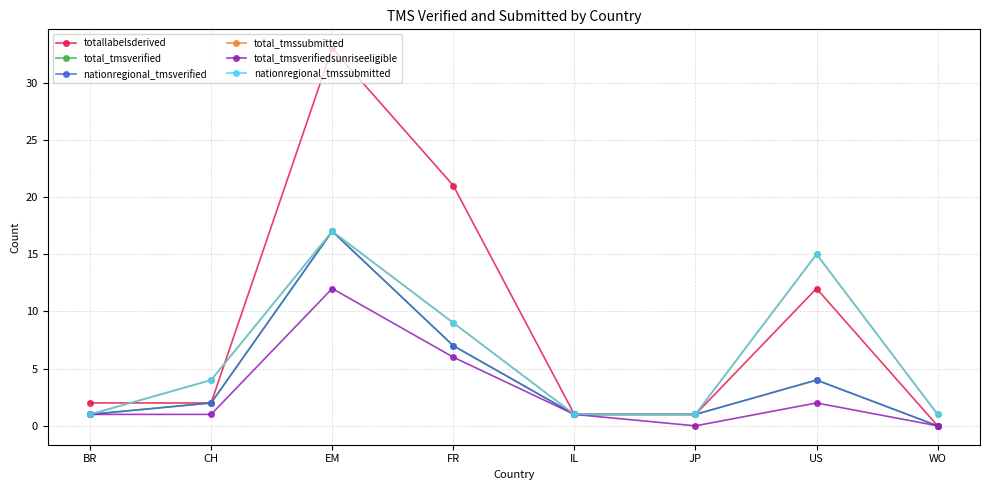

Is it true that nationregional_tmssubmitted equals 1 at IL?

True